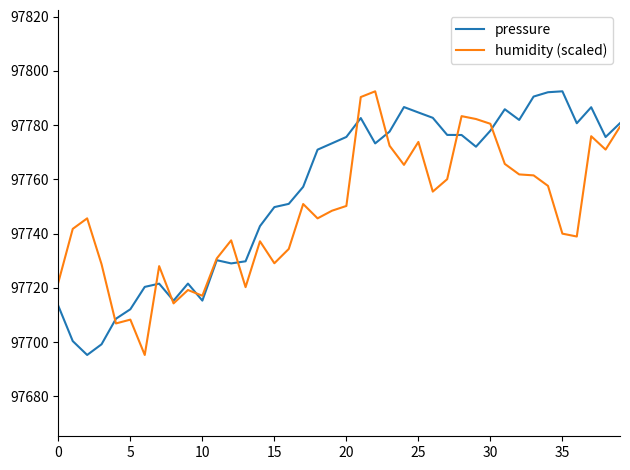

What is the lowest value of the humidity (scaled) series?

97695.2